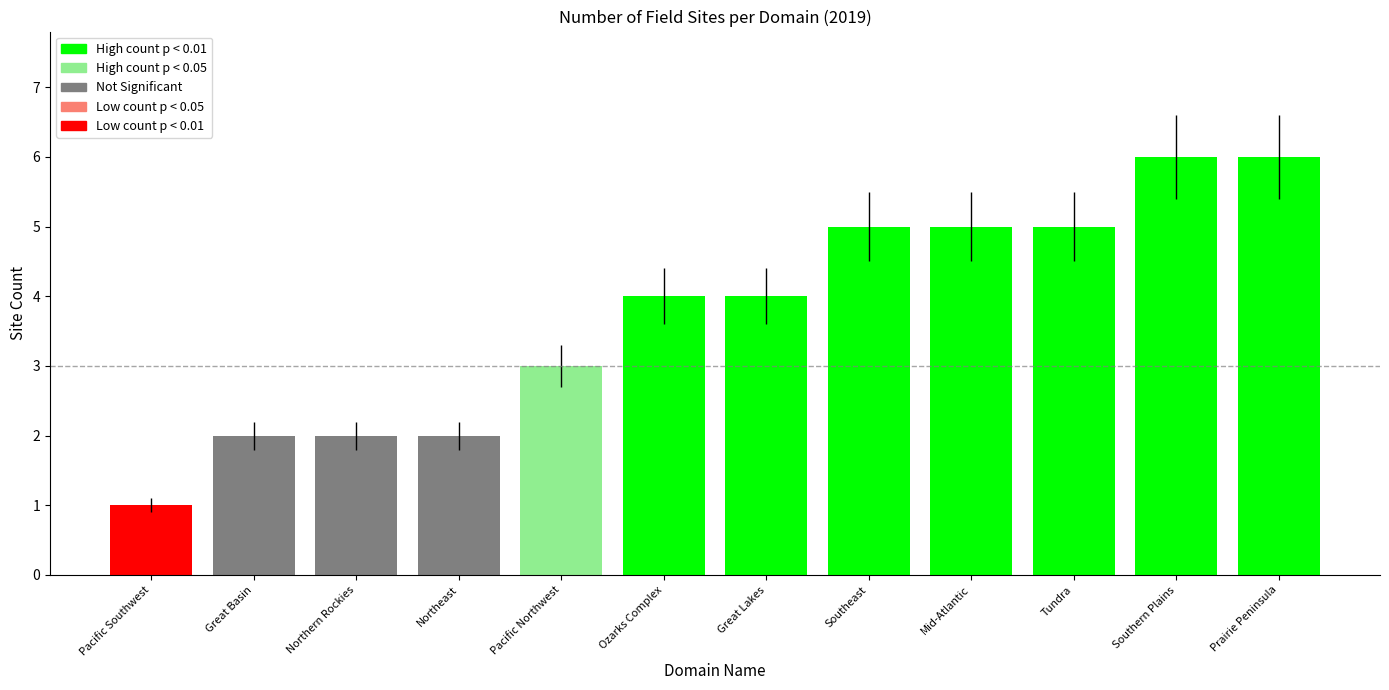

The value at Northern Rockies is 1. True or false?

False